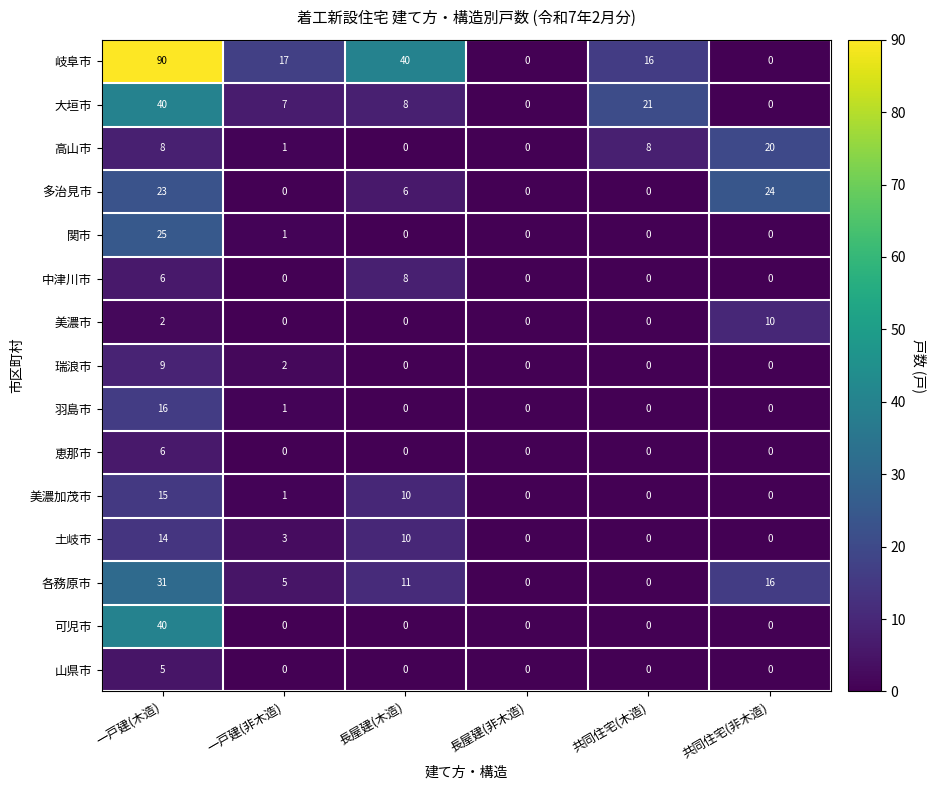

At how many categories does at least one series exceed 6?

5